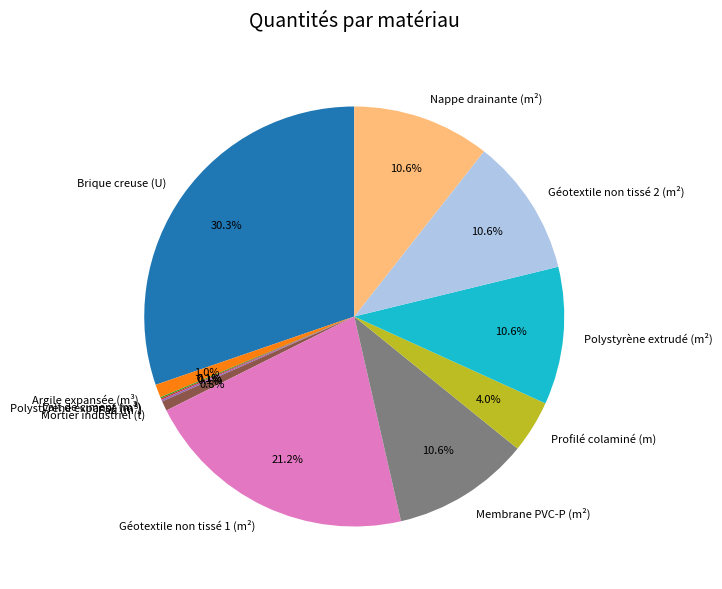

The Polystyrène extrudé (m²) slice represents 1% of the pie. True or false?

False